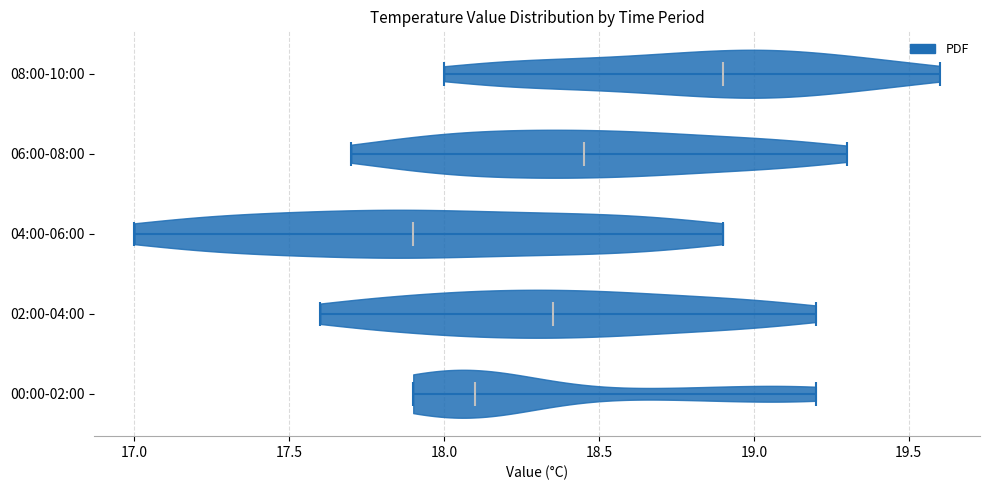

Which violin has the furthest to the left median line?

04:00-06:00